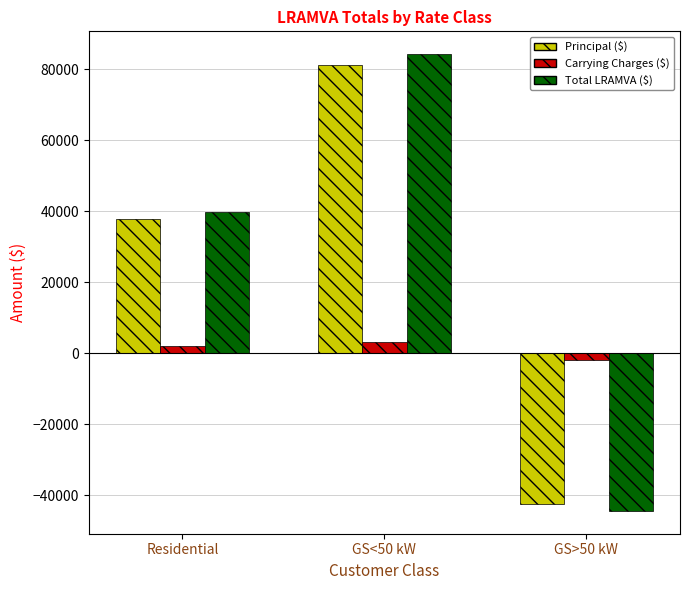

What is the approximate value of Carrying Charges ($) at GS<50 kW?

3084.0